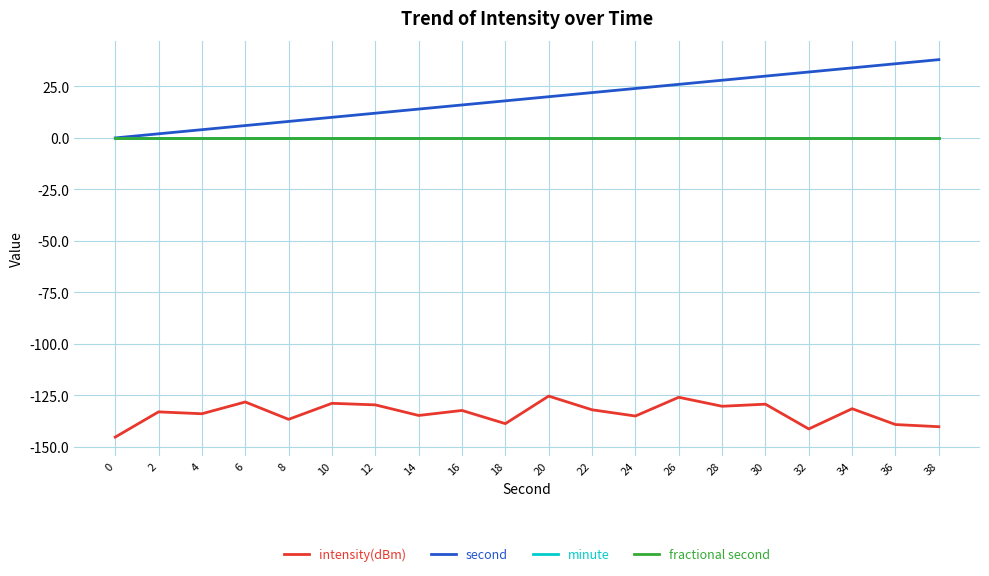

Rank the categories by intensity(dBm) value from highest to lowest.

20, 26, 6, 10, 30, 12, 28, 34, 22, 16, 2, 4, 14, 24, 8, 18, 36, 38, 32, 0